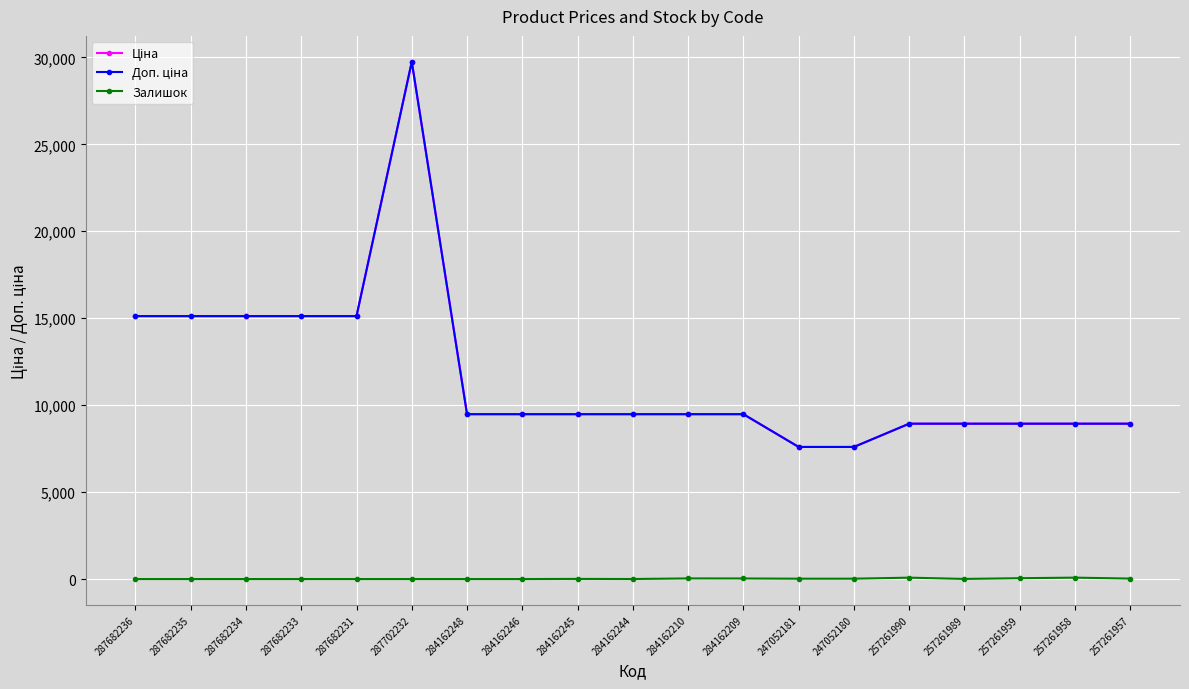

Is this an area chart (filled region under the line)?

No